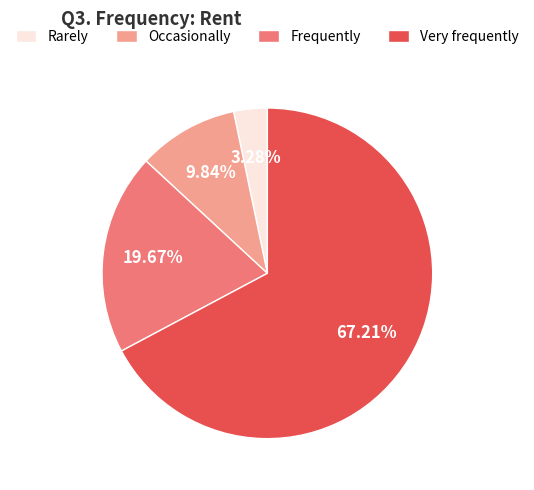

Do Occasionally and Rarely together represent more than half of the pie?

No